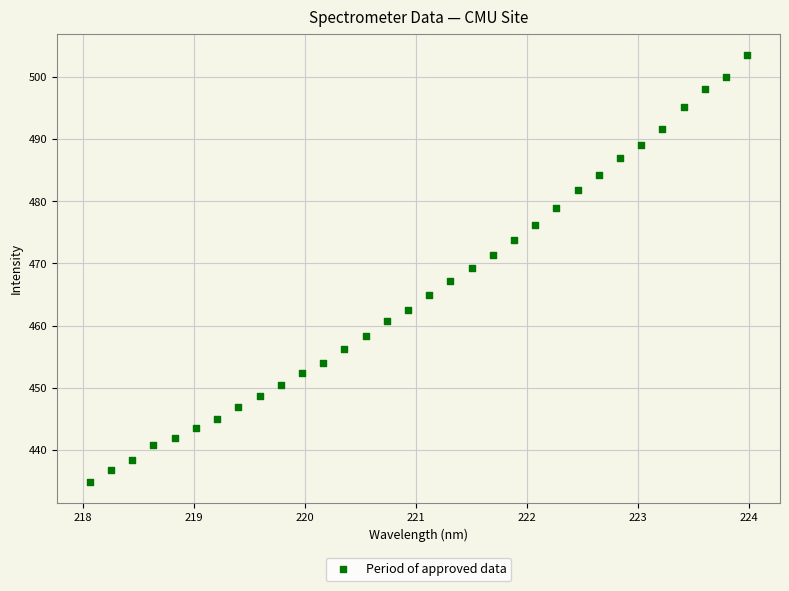

How many points are shown in the scatter plot?

32